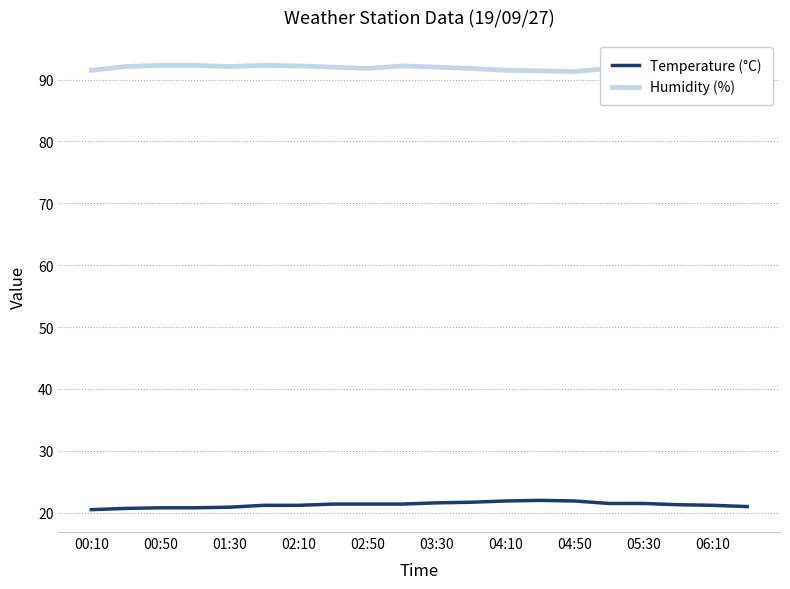

The Temperature (°C) series shows 35.4 at 04:50. True or false?

False